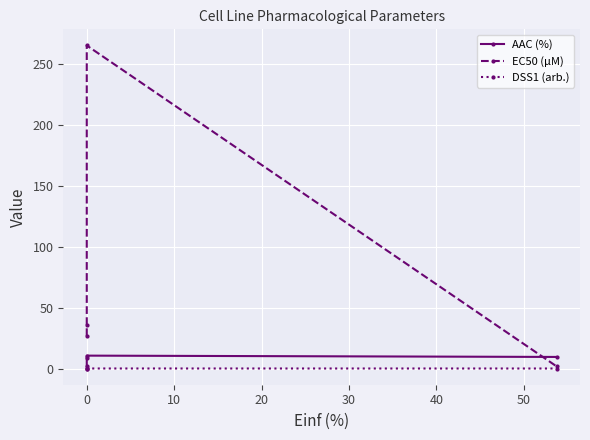

True or false: AAC (%) has a value of 9.1 at 0.

True